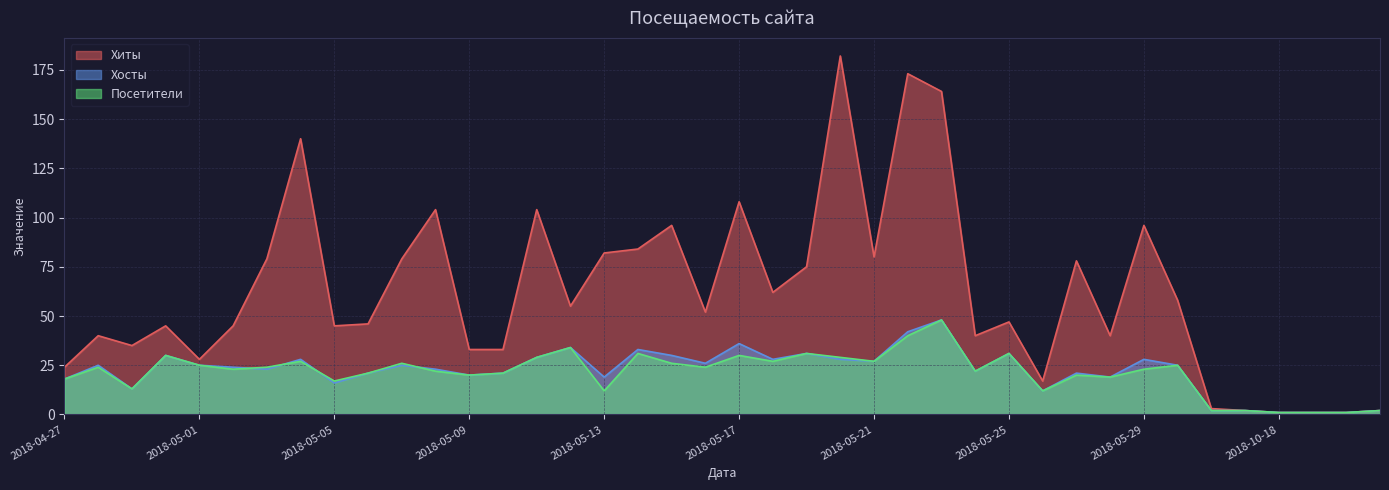

The Посетители series shows 25 at 2018-05-30. True or false?

True